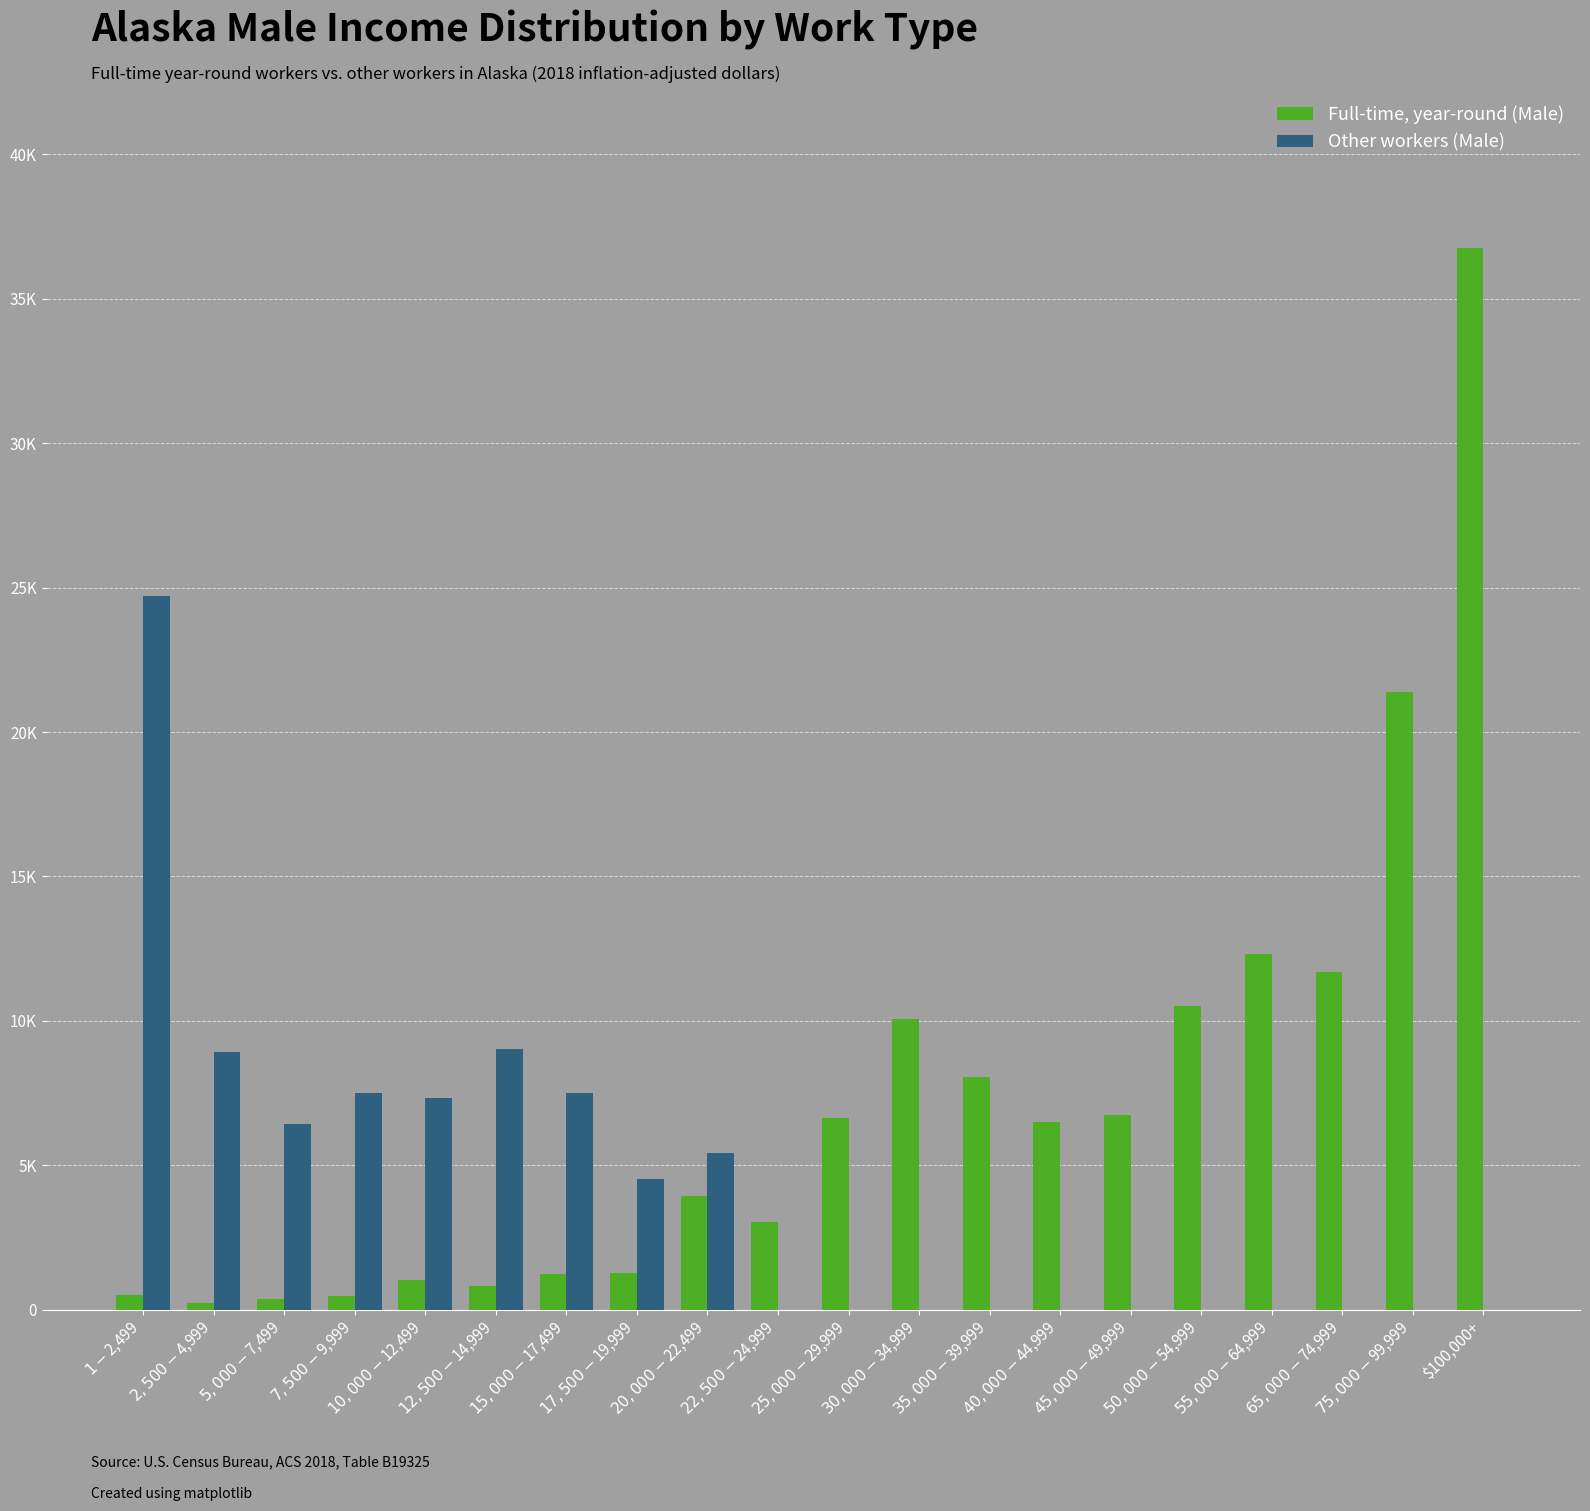

Reading left to right, what are all the values shown in this chart?

Full-time, year-round (Male): $1-$2,499=495	$2,500-$4,999=224	$5,000-$7,499=373	$7,500-$9,999=483	$10,000-$12,499=1023	$12,500-$14,999=834	$15,000-$17,499=1222	$17,500-$19,999=1259	$20,000-$22,499=3951	$22,500-$24,999=3034	$25,000-$29,999=6645	$30,000-$34,999=10063	$35,000-$39,999=8071	$40,000-$44,999=6491	$45,000-$49,999=6725	$50,000-$54,999=10516	$55,000-$64,999=12326	$65,000-$74,999=11698	$75,000-$99,999=21378	$100,000+=36754
Other workers (Male): $1-$2,499=24728	$2,500-$4,999=8934	$5,000-$7,499=6415	$7,500-$9,999=7490	$10,000-$12,499=7336	$12,500-$14,999=9025	$15,000-$17,499=7486	$17,500-$19,999=4534	$20,000-$22,499=5410	$22,500-$24,999=0	$25,000-$29,999=0	$30,000-$34,999=0	$35,000-$39,999=0	$40,000-$44,999=0	$45,000-$49,999=0	$50,000-$54,999=0	$55,000-$64,999=0	$65,000-$74,999=0	$75,000-$99,999=0	$100,000+=0